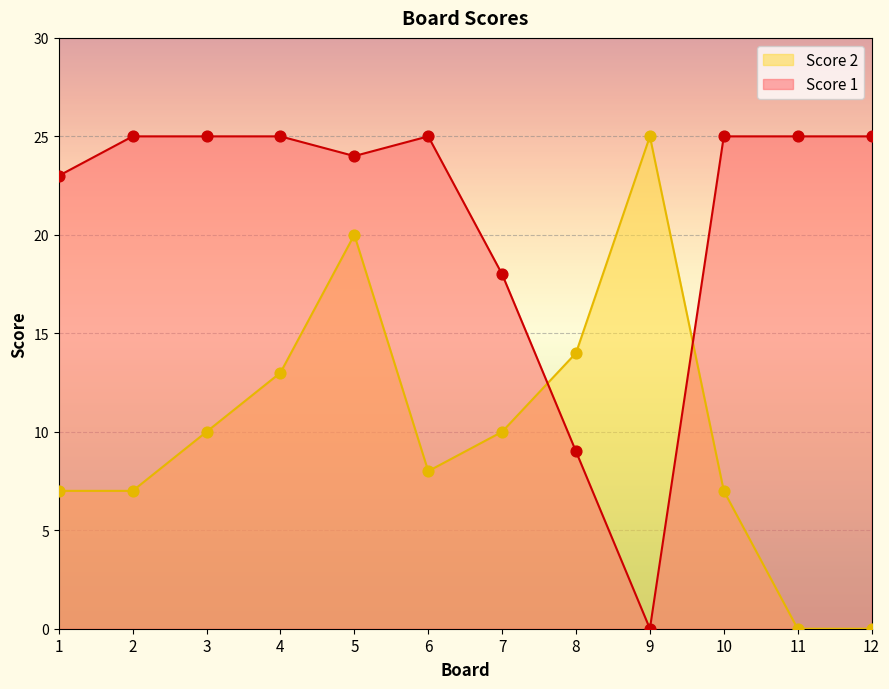

Which series has the largest Y range (max minus min)?

Score 1